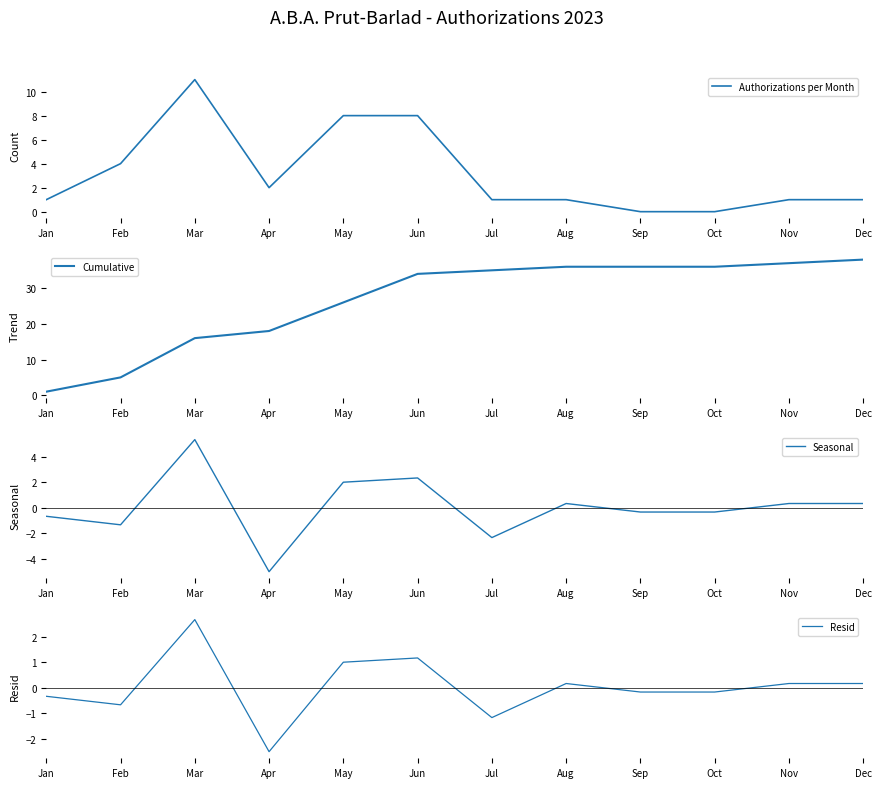

What is the smallest value displayed?

-5.0